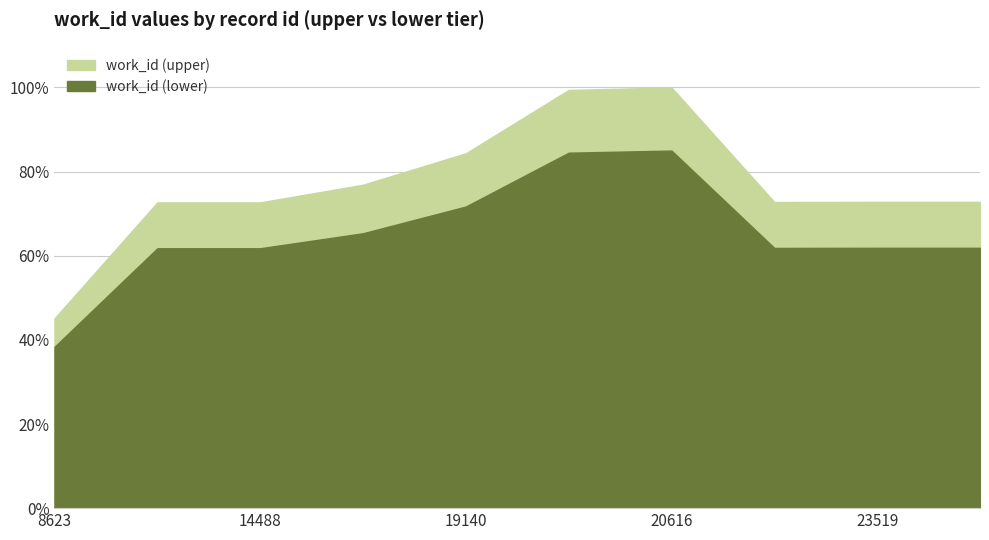

List the labels in order of value, smallest first.

8623, 14487, 14488, 23517, 23519, 23520, 15233, 19140, 20146, 20616